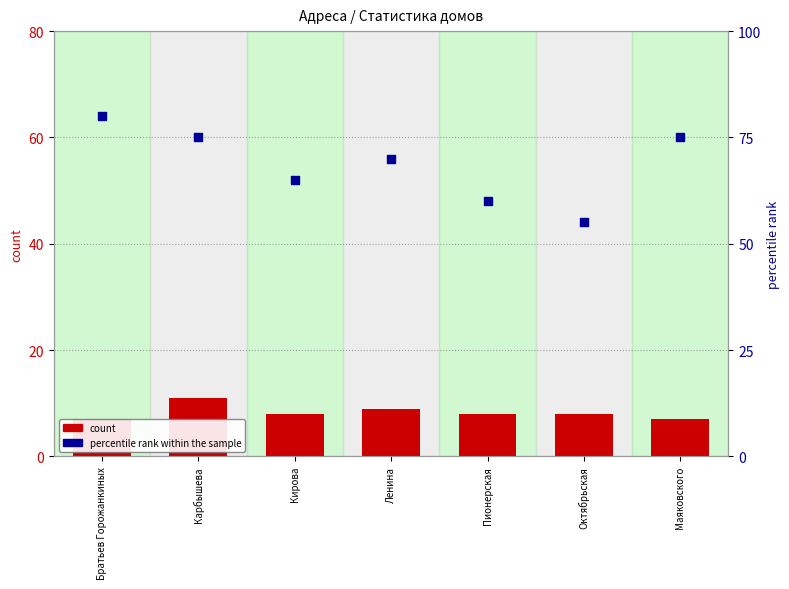

What is the total value across all series at Ленина?

79